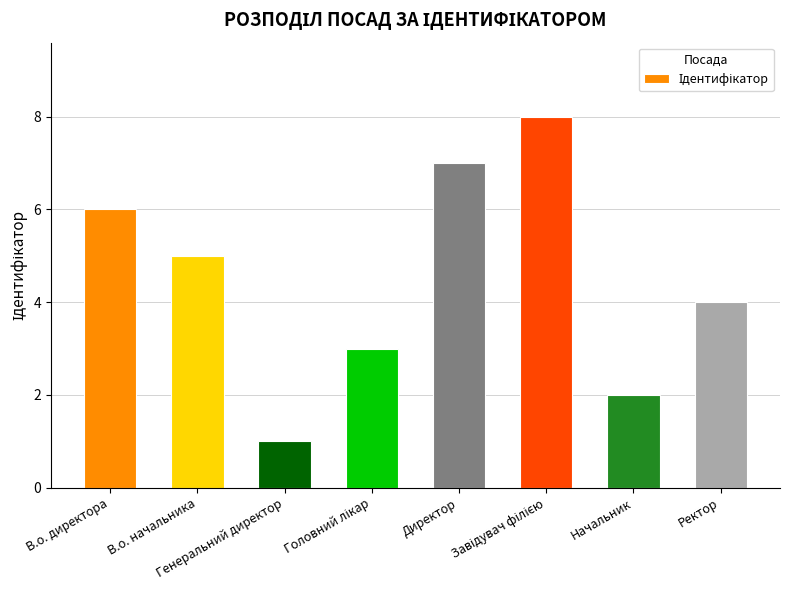

What is the label of the 7th bar from the right?

В.о. начальника